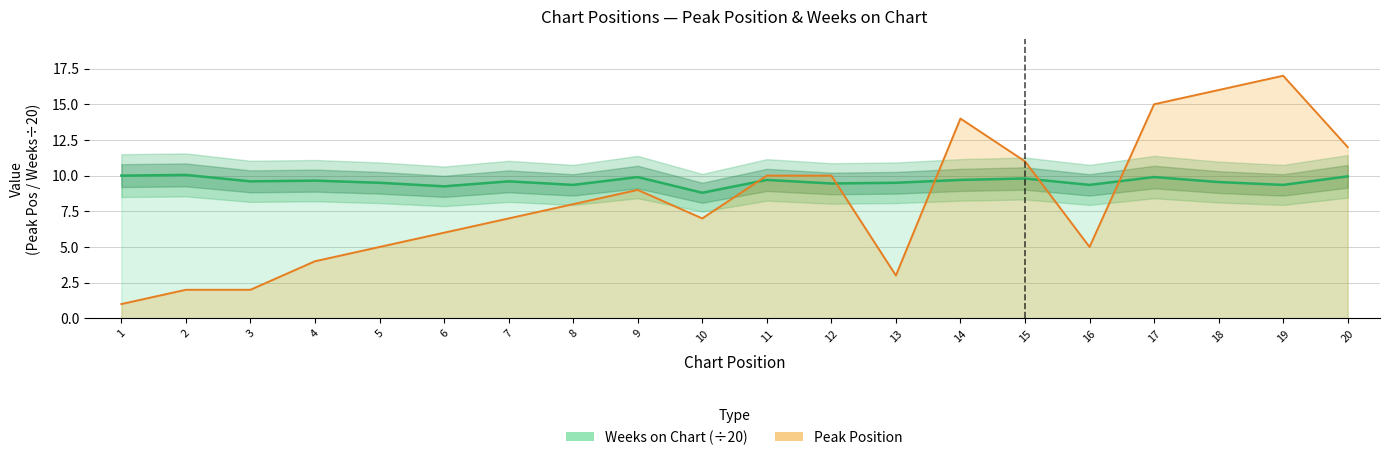

What value does the Weeks on Chart (scaled) series have at 3?

9.6